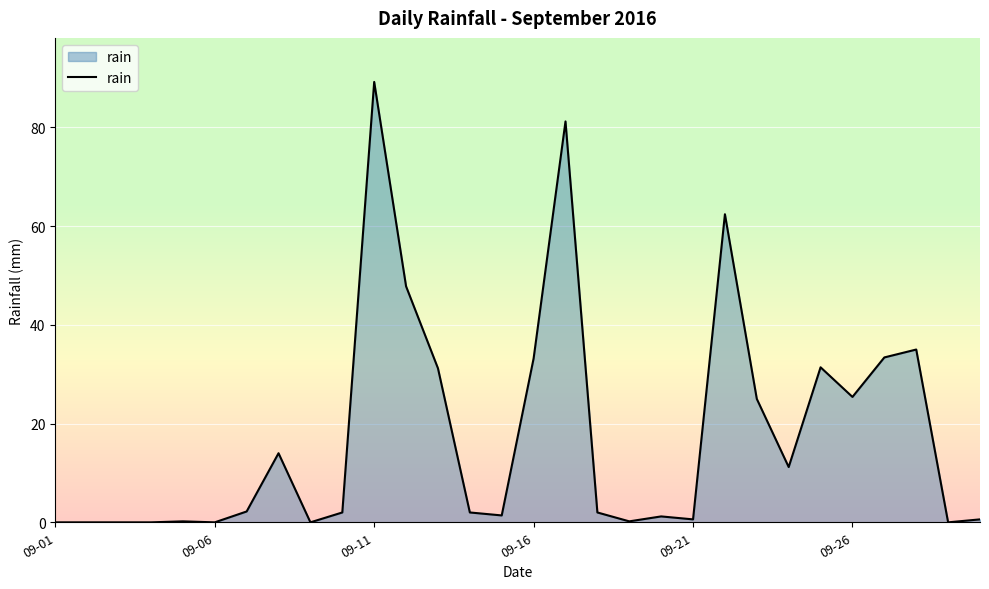

What is the greatest value displayed?

89.2